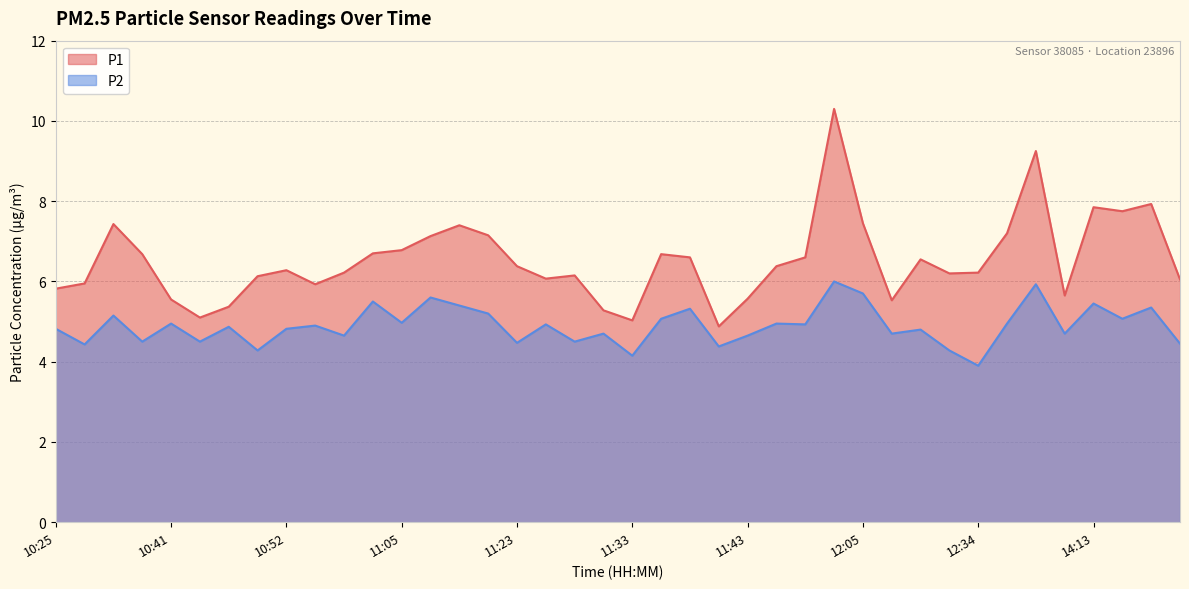

True or false: P2 and P1 intersect in this chart.

False